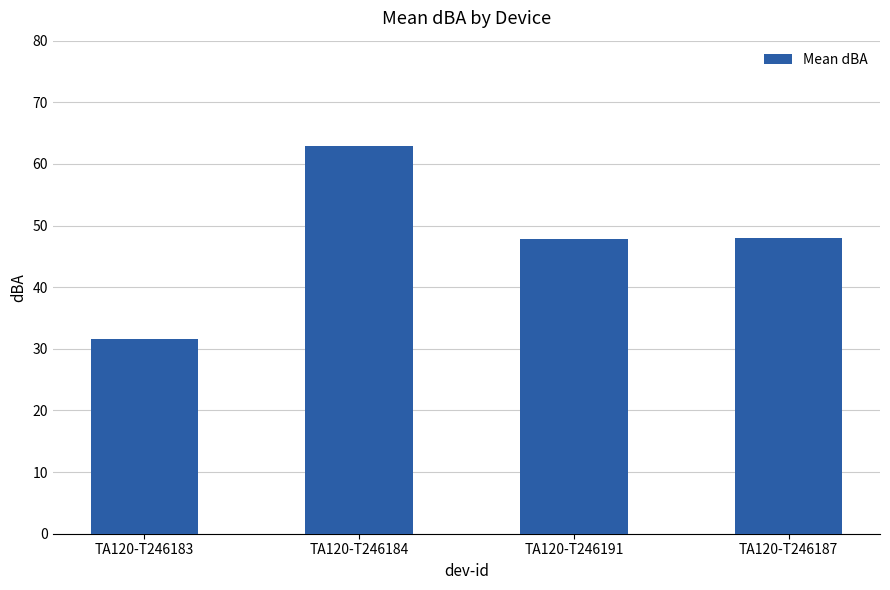

How many bars are there in total?

4